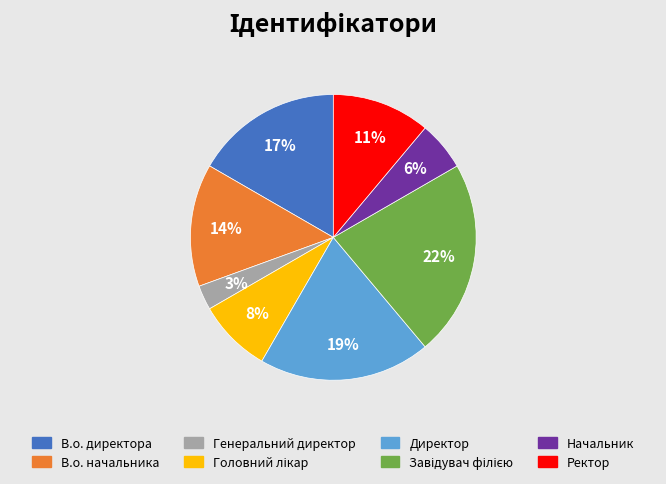

Which slice is the smallest?

Генеральний директор